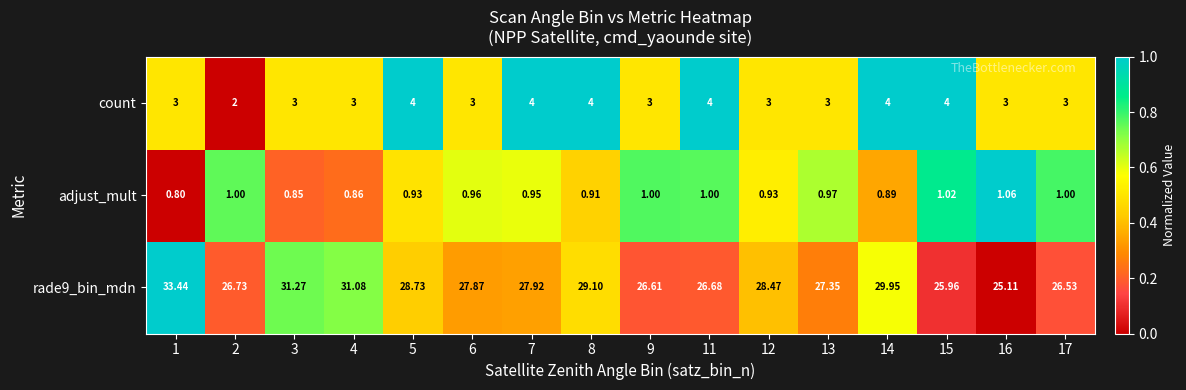

Is the value of adjust_mult at 2 greater than the value of count at 7?

No